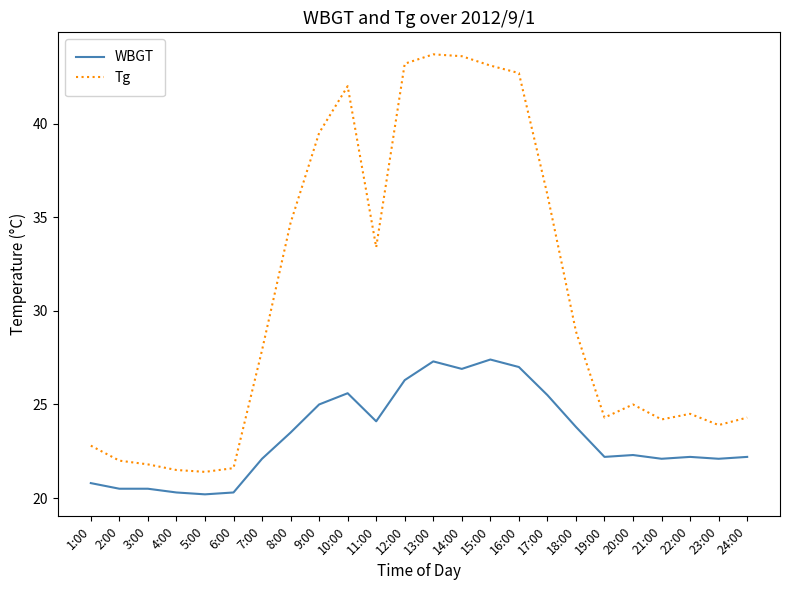

At 19:00, list the series in order from smallest to largest.

WBGT, Tg